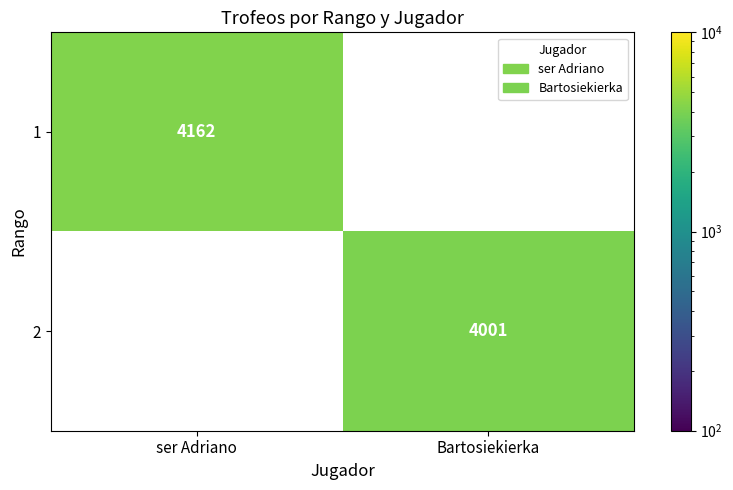

True or false: 2 has a value of 4001 at Bartosiekierka.

True